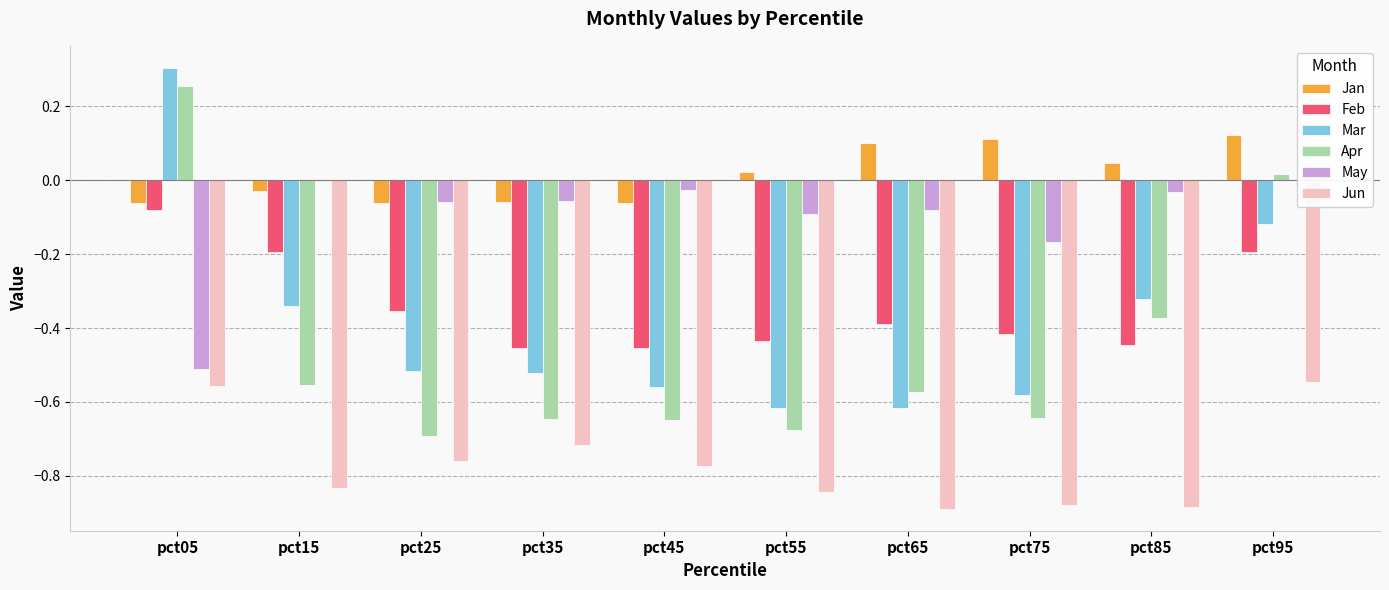

Which has a higher value, pct55 or pct85?

pct85